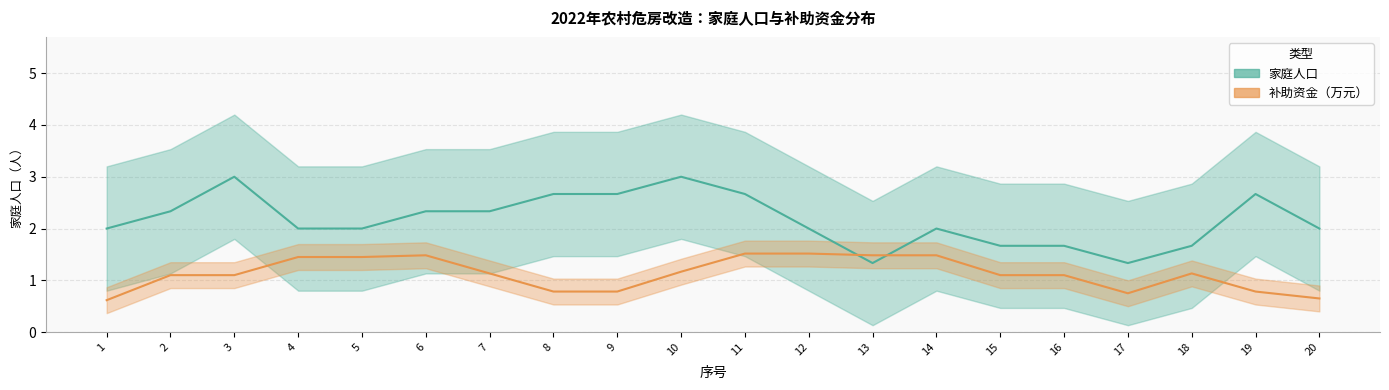

What is the sum of all 补助资金（×0.5缩放） values?

22.6